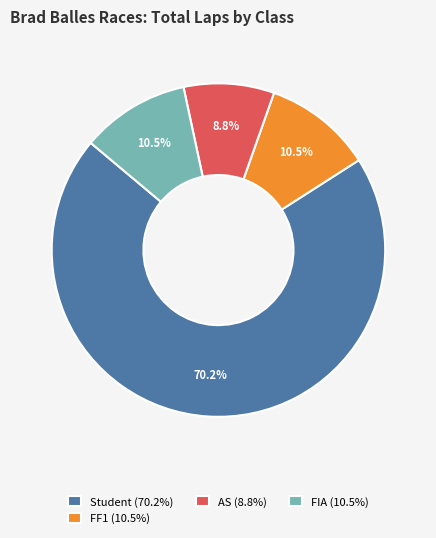

Does any single category account for the majority?

Yes